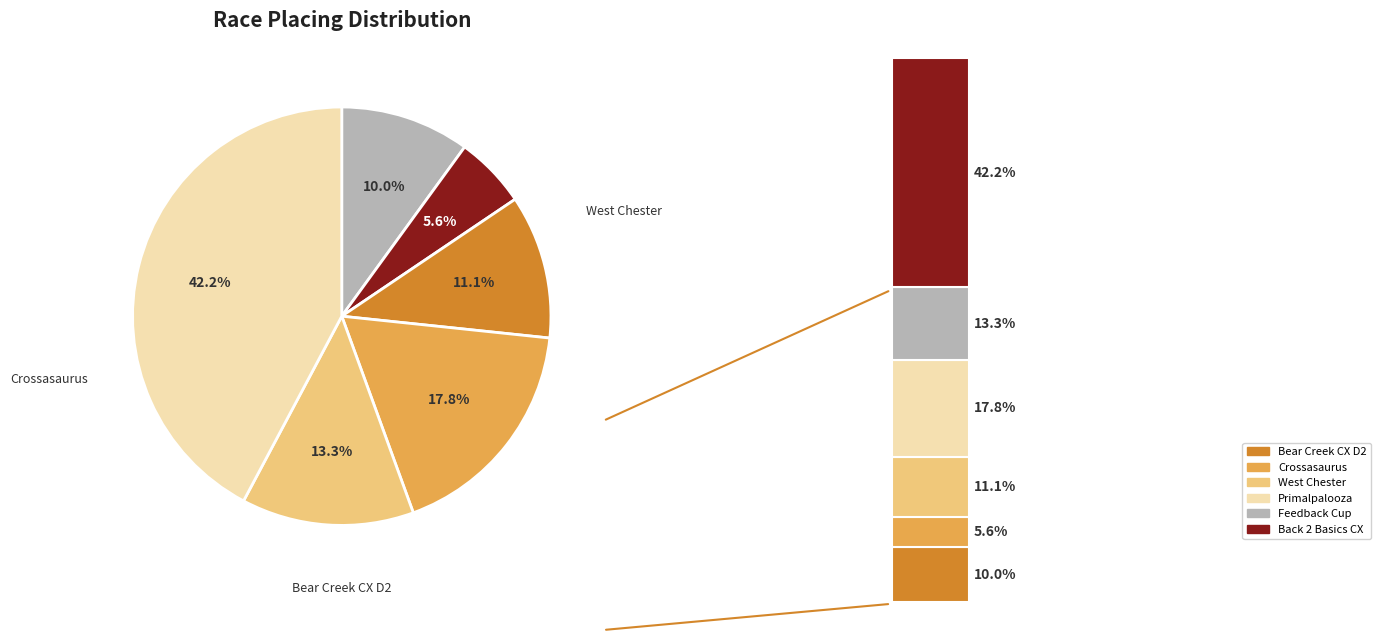

To the nearest percent, what is the difference between the Primalpalooza and Back 2 Basics Cyclocross slice percentages?

24%